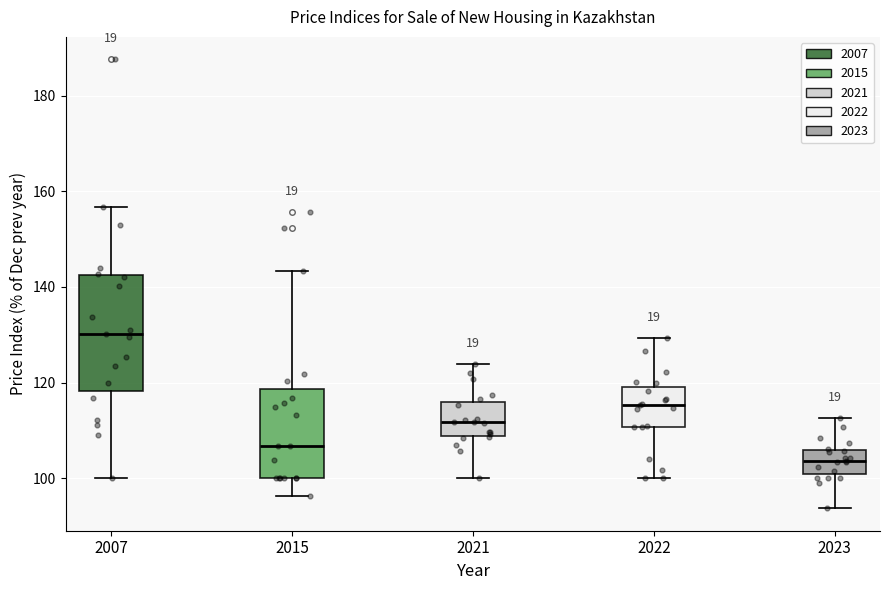

Which box is the tallest, from its lower edge to its upper edge?

2007